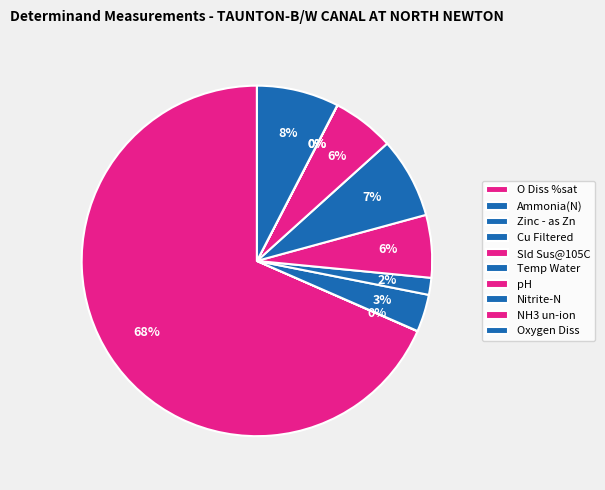

Is it true that Oxygen Diss is 17% of the pie?

False